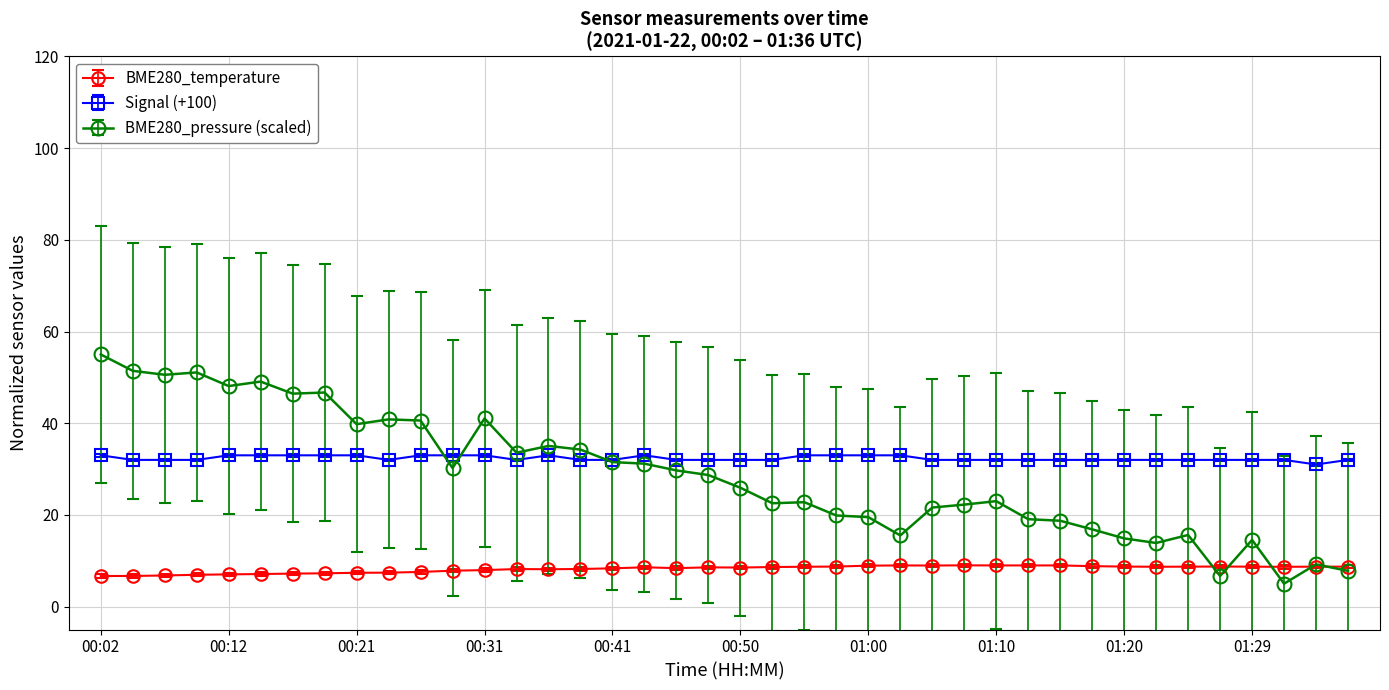

List the series in order of their peak value, highest first.

BME280_pressure (scaled), Signal (+100), BME280_temperature